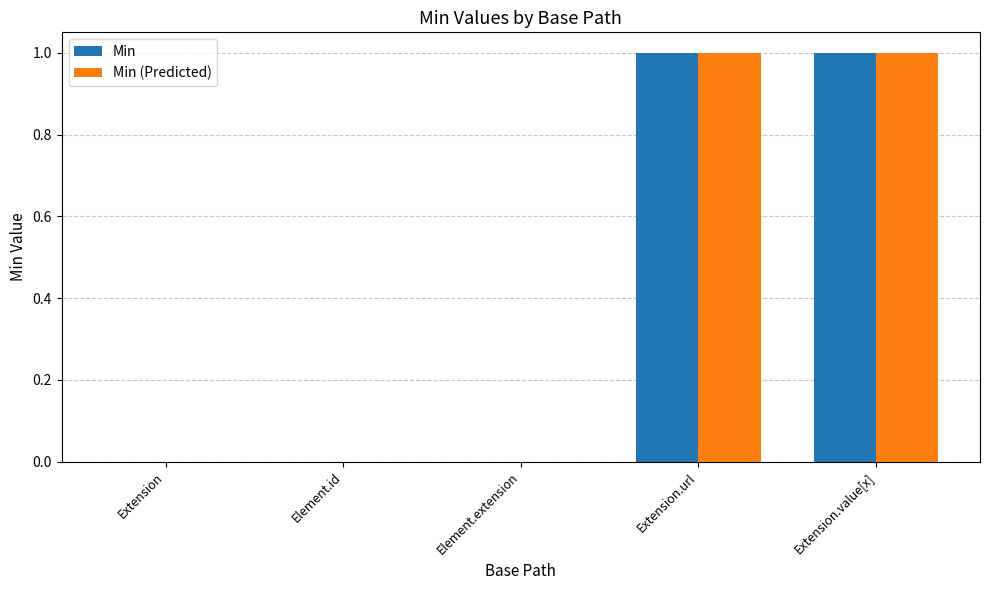

The value of Min (Predicted) at Extension.url is 1. True or false?

True